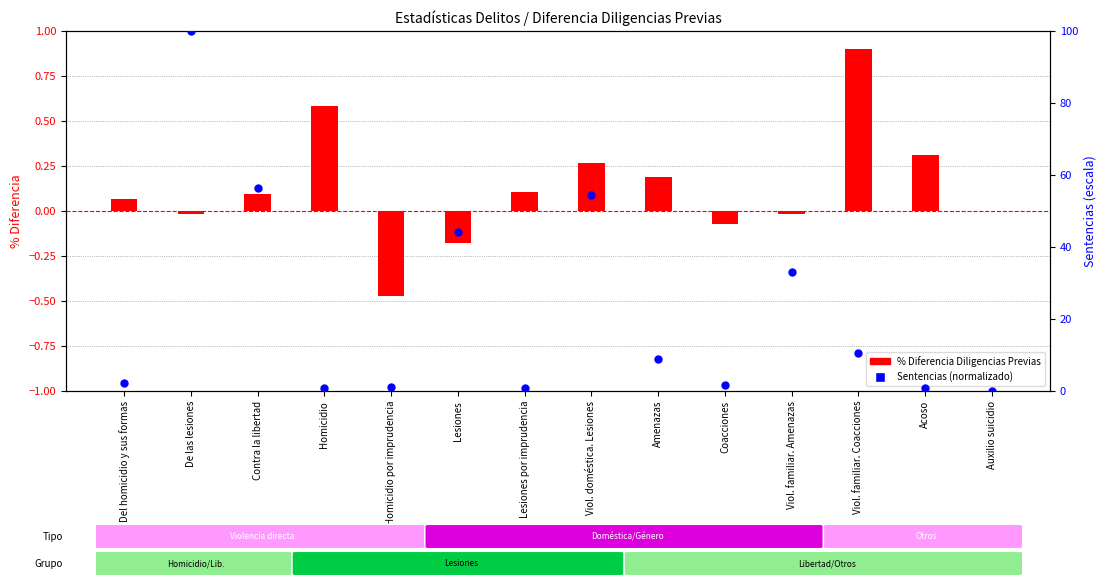

Which series reaches the maximum Y coordinate?

Sentencias (percentil)